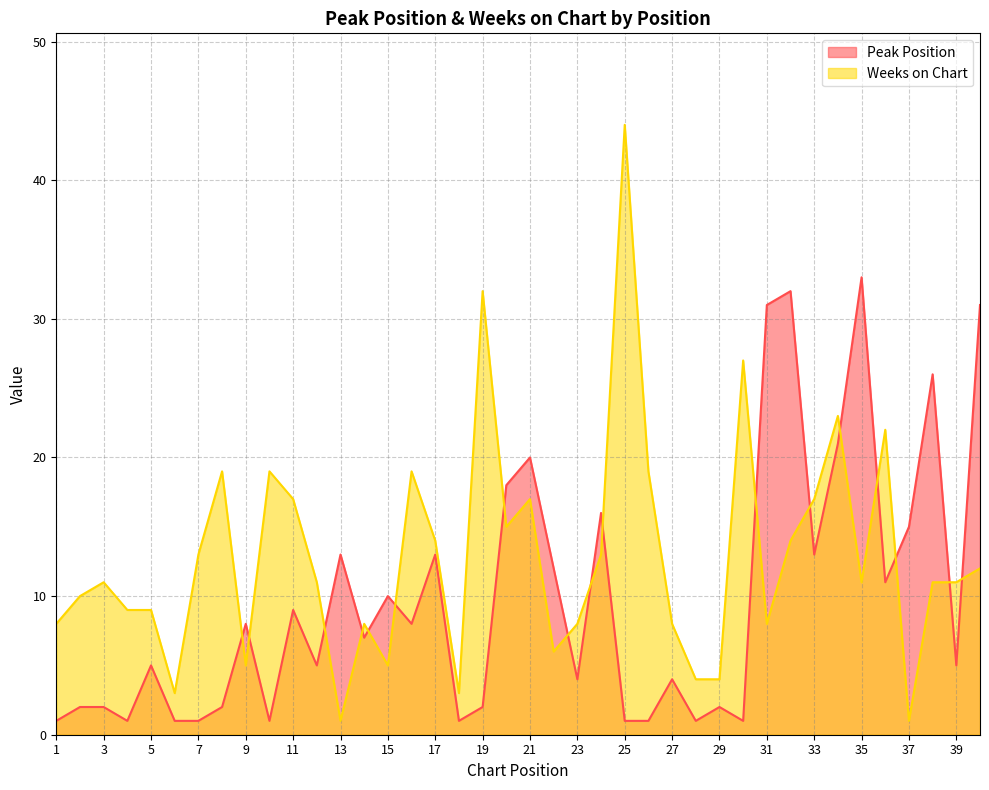

Rank the series by their maximum value, from highest to lowest.

Weeks on Chart, Peak Position